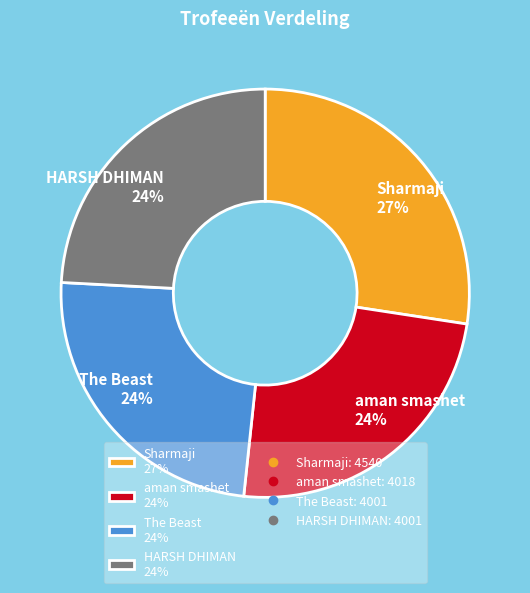

How many slices are in this pie chart?

4